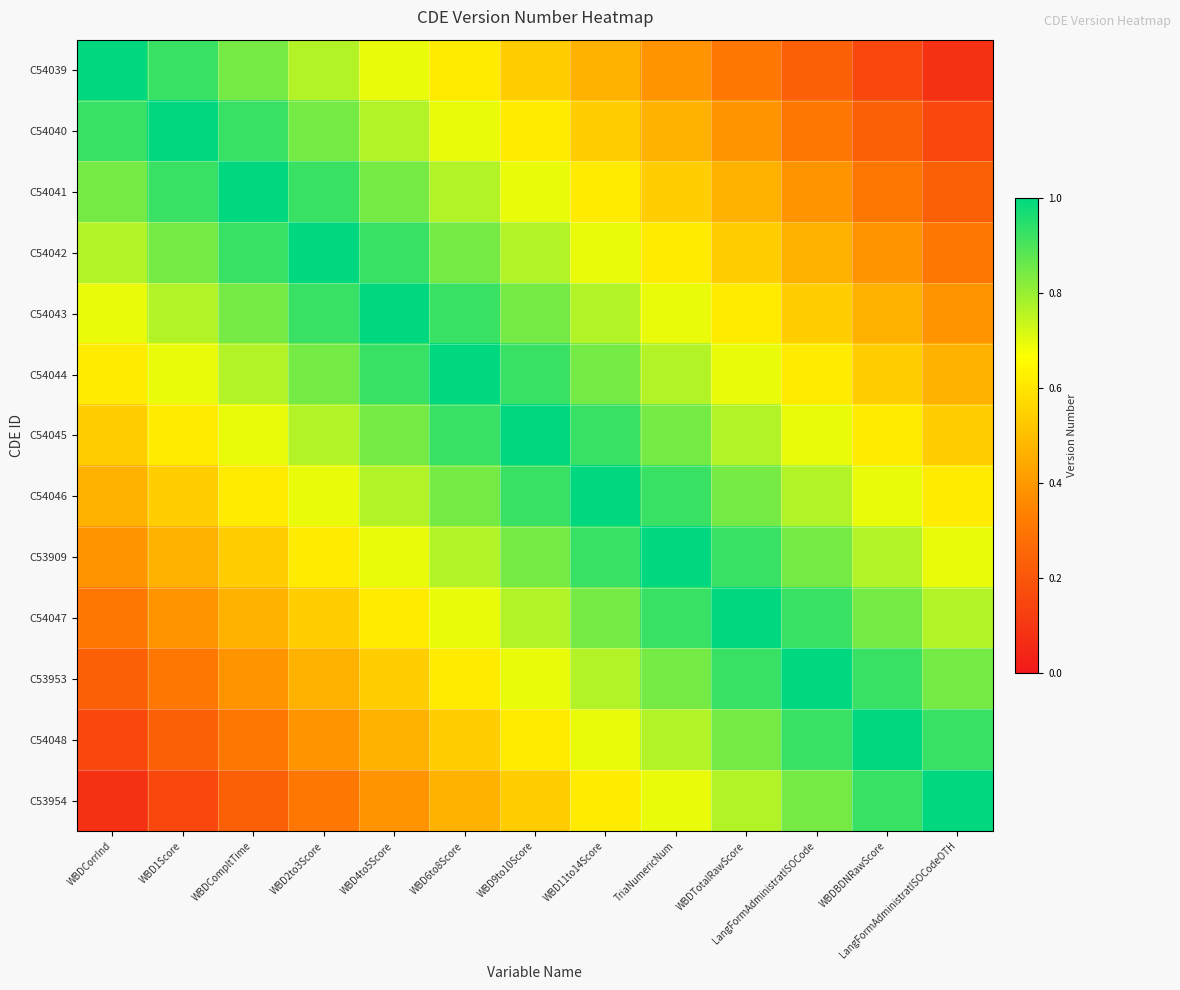

Reading left to right, extract all data points from this chart.

C54039: WBDCorrInd=1.0	WBD1Score=0.9	WBDCompltTime=0.8	WBD2to3Score=0.8	WBD4to5Score=0.7	WBD6to8Score=0.6	WBD9to10Score=0.5	WBD11to14Score=0.5	TriaNumericNum=0.4	WBDTotalRawScore=0.3	LangFormAdministratISOCode=0.2	WBDBDNRawScore=0.2	LangFormAdministratISOCodeOTH=0.1
C54040: WBDCorrInd=0.9	WBD1Score=1.0	WBDCompltTime=0.9	WBD2to3Score=0.8	WBD4to5Score=0.8	WBD6to8Score=0.7	WBD9to10Score=0.6	WBD11to14Score=0.5	TriaNumericNum=0.5	WBDTotalRawScore=0.4	LangFormAdministratISOCode=0.3	WBDBDNRawScore=0.2	LangFormAdministratISOCodeOTH=0.2
C54041: WBDCorrInd=0.8	WBD1Score=0.9	WBDCompltTime=1.0	WBD2to3Score=0.9	WBD4to5Score=0.8	WBD6to8Score=0.8	WBD9to10Score=0.7	WBD11to14Score=0.6	TriaNumericNum=0.5	WBDTotalRawScore=0.5	LangFormAdministratISOCode=0.4	WBDBDNRawScore=0.3	LangFormAdministratISOCodeOTH=0.2
C54042: WBDCorrInd=0.8	WBD1Score=0.8	WBDCompltTime=0.9	WBD2to3Score=1.0	WBD4to5Score=0.9	WBD6to8Score=0.8	WBD9to10Score=0.8	WBD11to14Score=0.7	TriaNumericNum=0.6	WBDTotalRawScore=0.5	LangFormAdministratISOCode=0.5	WBDBDNRawScore=0.4	LangFormAdministratISOCodeOTH=0.3
C54043: WBDCorrInd=0.7	WBD1Score=0.8	WBDCompltTime=0.8	WBD2to3Score=0.9	WBD4to5Score=1.0	WBD6to8Score=0.9	WBD9to10Score=0.8	WBD11to14Score=0.8	TriaNumericNum=0.7	WBDTotalRawScore=0.6	LangFormAdministratISOCode=0.5	WBDBDNRawScore=0.5	LangFormAdministratISOCodeOTH=0.4
C54044: WBDCorrInd=0.6	WBD1Score=0.7	WBDCompltTime=0.8	WBD2to3Score=0.8	WBD4to5Score=0.9	WBD6to8Score=1.0	WBD9to10Score=0.9	WBD11to14Score=0.8	TriaNumericNum=0.8	WBDTotalRawScore=0.7	LangFormAdministratISOCode=0.6	WBDBDNRawScore=0.5	LangFormAdministratISOCodeOTH=0.5
C54045: WBDCorrInd=0.5	WBD1Score=0.6	WBDCompltTime=0.7	WBD2to3Score=0.8	WBD4to5Score=0.8	WBD6to8Score=0.9	WBD9to10Score=1.0	WBD11to14Score=0.9	TriaNumericNum=0.8	WBDTotalRawScore=0.8	LangFormAdministratISOCode=0.7	WBDBDNRawScore=0.6	LangFormAdministratISOCodeOTH=0.5
C54046: WBDCorrInd=0.5	WBD1Score=0.5	WBDCompltTime=0.6	WBD2to3Score=0.7	WBD4to5Score=0.8	WBD6to8Score=0.8	WBD9to10Score=0.9	WBD11to14Score=1.0	TriaNumericNum=0.9	WBDTotalRawScore=0.8	LangFormAdministratISOCode=0.8	WBDBDNRawScore=0.7	LangFormAdministratISOCodeOTH=0.6
C53909: WBDCorrInd=0.4	WBD1Score=0.5	WBDCompltTime=0.5	WBD2to3Score=0.6	WBD4to5Score=0.7	WBD6to8Score=0.8	WBD9to10Score=0.8	WBD11to14Score=0.9	TriaNumericNum=1.0	WBDTotalRawScore=0.9	LangFormAdministratISOCode=0.8	WBDBDNRawScore=0.8	LangFormAdministratISOCodeOTH=0.7
C54047: WBDCorrInd=0.3	WBD1Score=0.4	WBDCompltTime=0.5	WBD2to3Score=0.5	WBD4to5Score=0.6	WBD6to8Score=0.7	WBD9to10Score=0.8	WBD11to14Score=0.8	TriaNumericNum=0.9	WBDTotalRawScore=1.0	LangFormAdministratISOCode=0.9	WBDBDNRawScore=0.8	LangFormAdministratISOCodeOTH=0.8
C53953: WBDCorrInd=0.2	WBD1Score=0.3	WBDCompltTime=0.4	WBD2to3Score=0.5	WBD4to5Score=0.5	WBD6to8Score=0.6	WBD9to10Score=0.7	WBD11to14Score=0.8	TriaNumericNum=0.8	WBDTotalRawScore=0.9	LangFormAdministratISOCode=1.0	WBDBDNRawScore=0.9	LangFormAdministratISOCodeOTH=0.8
C54048: WBDCorrInd=0.2	WBD1Score=0.2	WBDCompltTime=0.3	WBD2to3Score=0.4	WBD4to5Score=0.5	WBD6to8Score=0.5	WBD9to10Score=0.6	WBD11to14Score=0.7	TriaNumericNum=0.8	WBDTotalRawScore=0.8	LangFormAdministratISOCode=0.9	WBDBDNRawScore=1.0	LangFormAdministratISOCodeOTH=0.9
C53954: WBDCorrInd=0.1	WBD1Score=0.2	WBDCompltTime=0.2	WBD2to3Score=0.3	WBD4to5Score=0.4	WBD6to8Score=0.5	WBD9to10Score=0.5	WBD11to14Score=0.6	TriaNumericNum=0.7	WBDTotalRawScore=0.8	LangFormAdministratISOCode=0.8	WBDBDNRawScore=0.9	LangFormAdministratISOCodeOTH=1.0